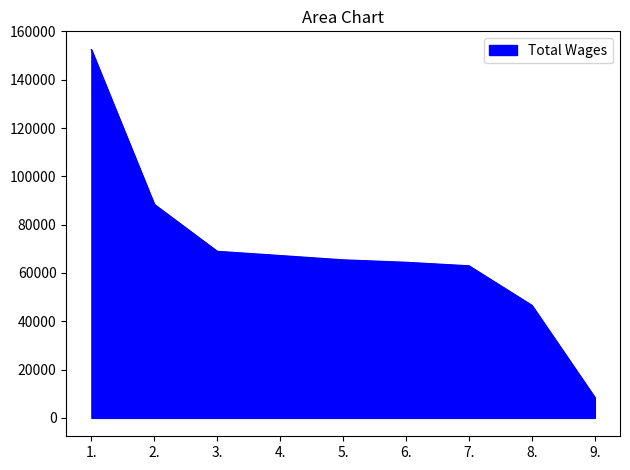

What position from the right is 5.?

5